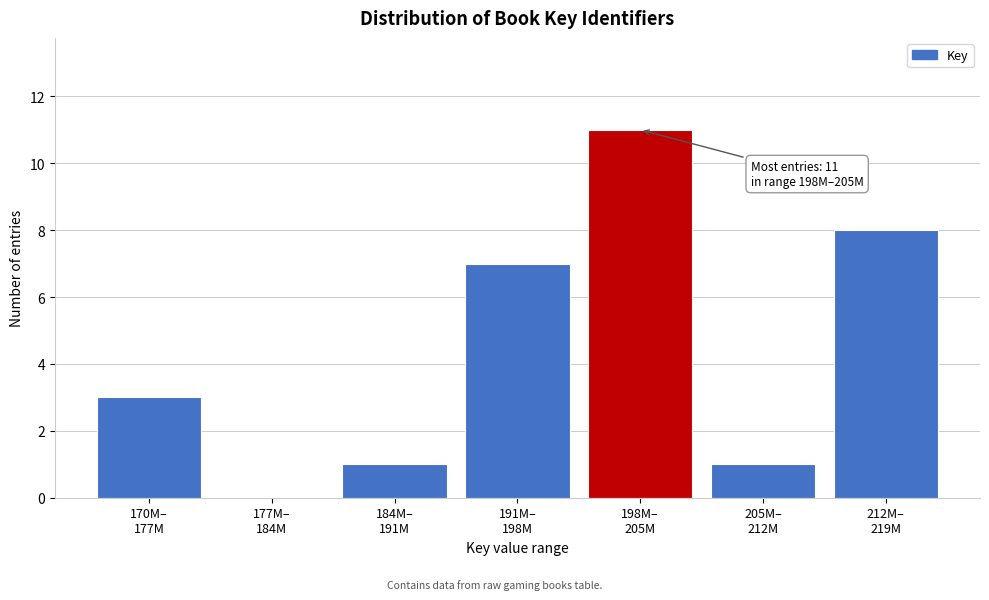

What is the maximum value shown in the chart?

11